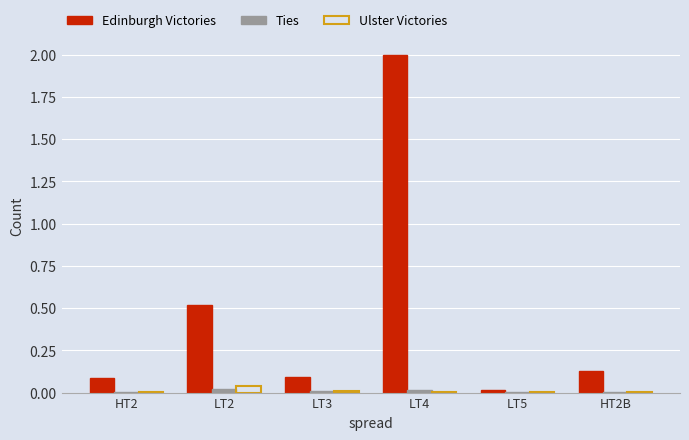

Which category has the highest value in the Edinburgh Victories series?

LT4